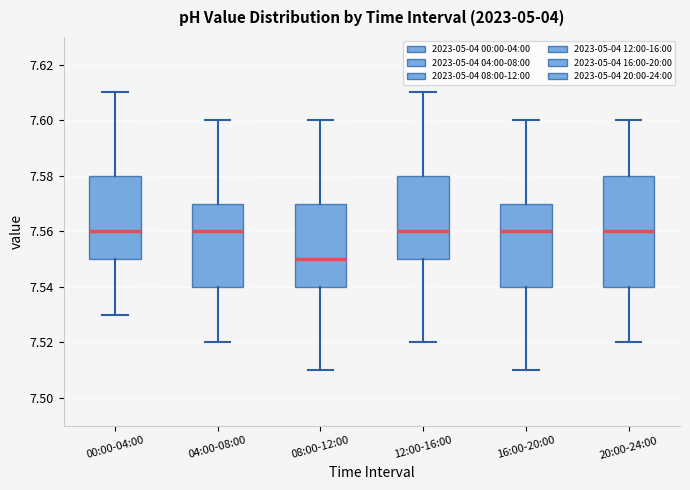

Reading left to right, transcribe this box plot: for each box, give where its median line is, the range the box spans, and where its two whiskers end, as read against the y-axis. The values are not printed on the chart, so give them approximately, as read against the axis.

00:00-04:00: median 7.56, box 7.55 to 7.58, whiskers 7.53 to 7.61
04:00-08:00: median 7.56, box 7.54 to 7.57, whiskers 7.52 to 7.60
08:00-12:00: median 7.55, box 7.54 to 7.57, whiskers 7.51 to 7.60
12:00-16:00: median 7.56, box 7.55 to 7.58, whiskers 7.52 to 7.61
16:00-20:00: median 7.56, box 7.54 to 7.57, whiskers 7.51 to 7.60
20:00-24:00: median 7.56, box 7.54 to 7.58, whiskers 7.52 to 7.60